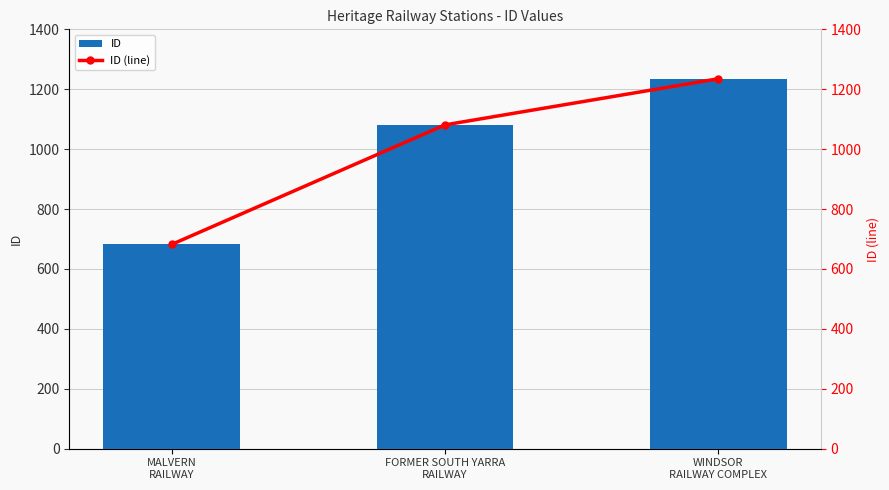

What is the smallest value displayed?

682